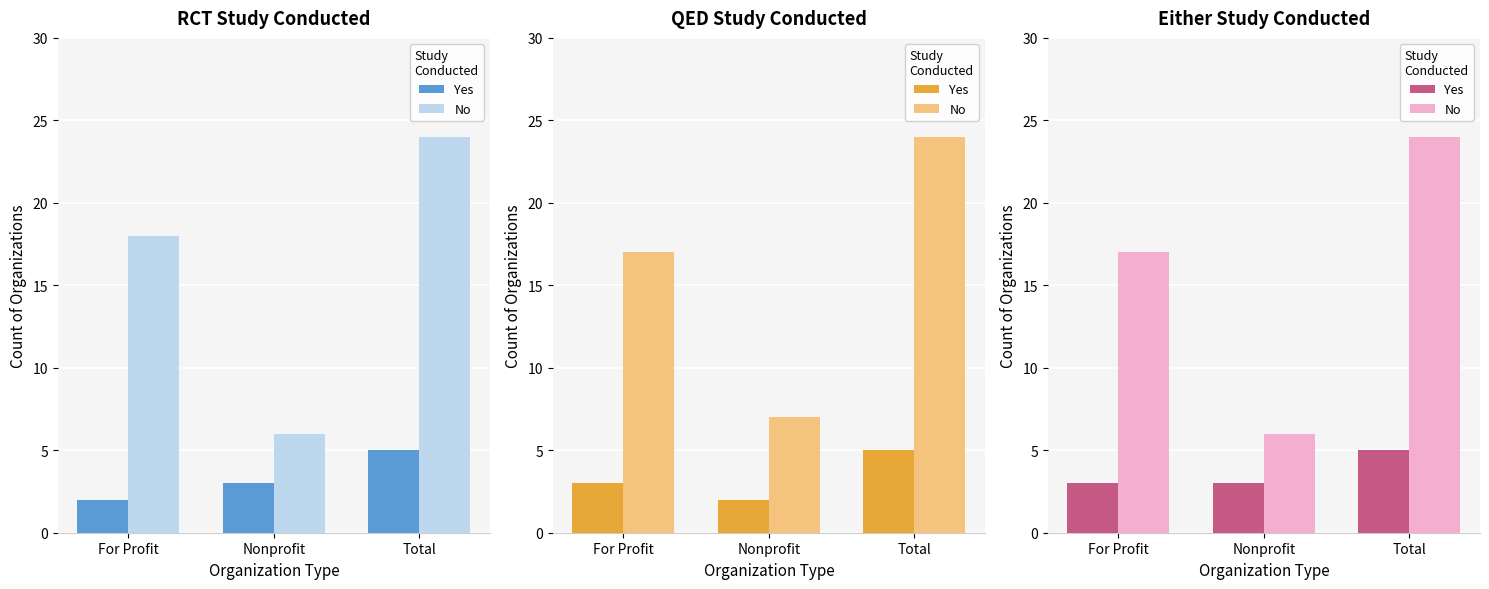

What is the approximate value of No at Total?

24